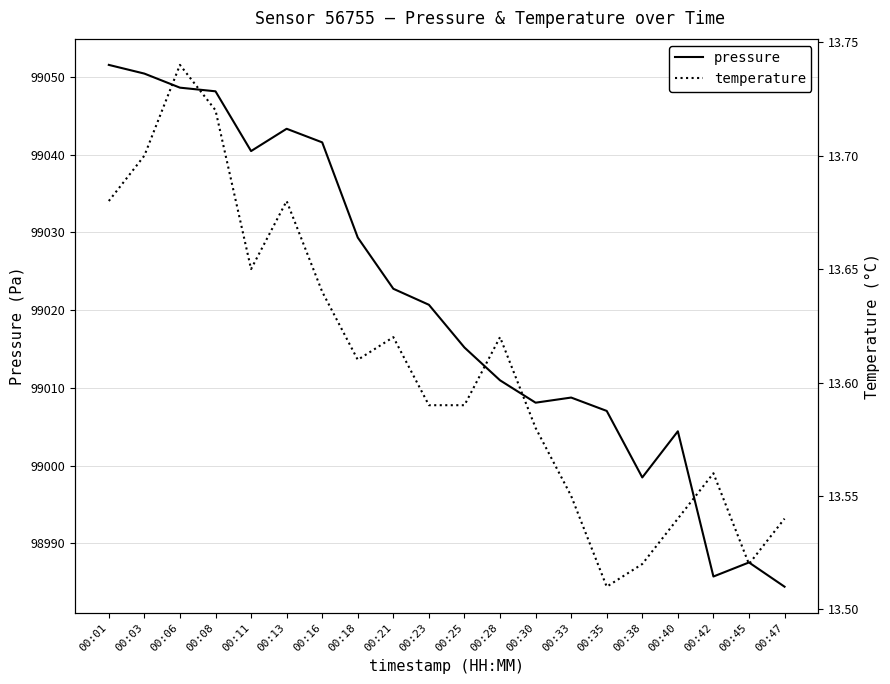

Between 00:06 and 00:18, which series saw the biggest shift?

pressure